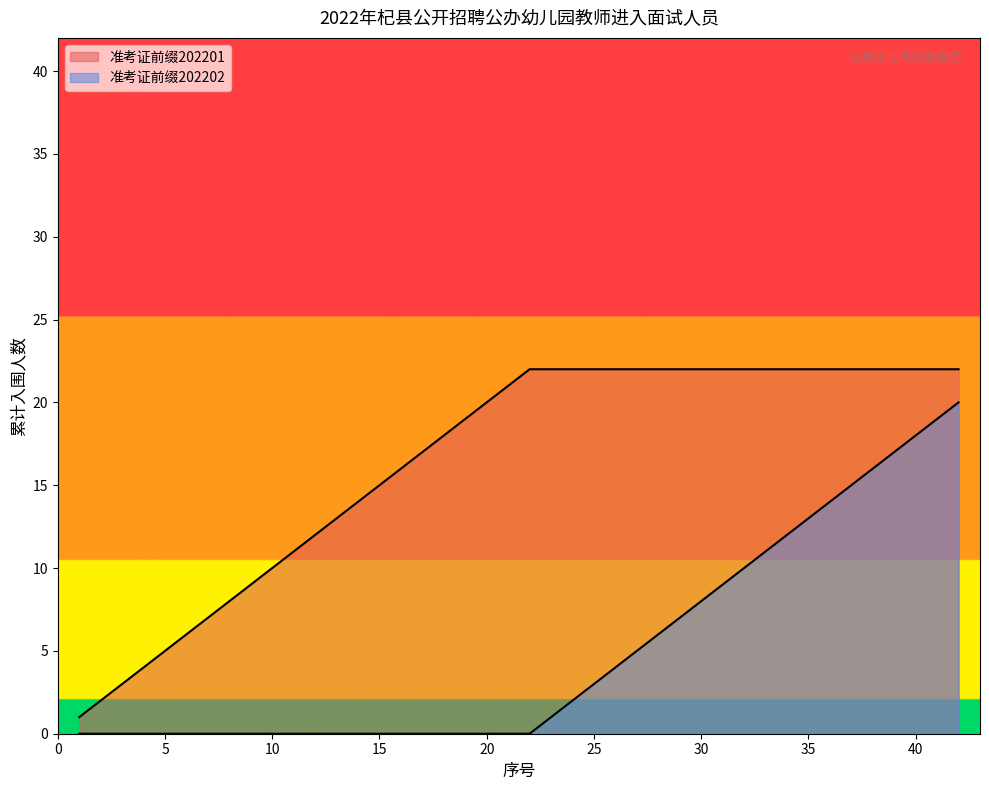

How many lines are shown in the chart?

2